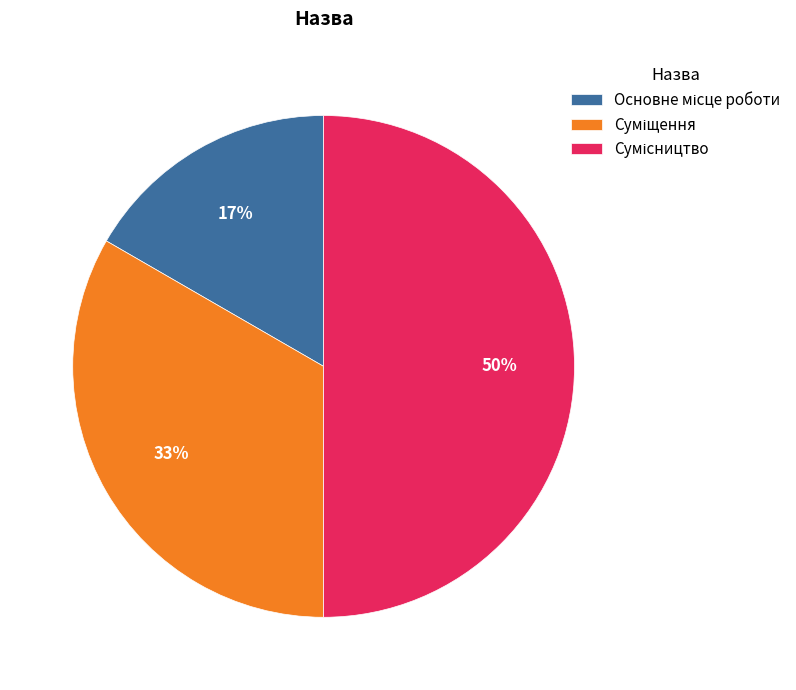

To the nearest percent, what is the average slice percentage?

33%